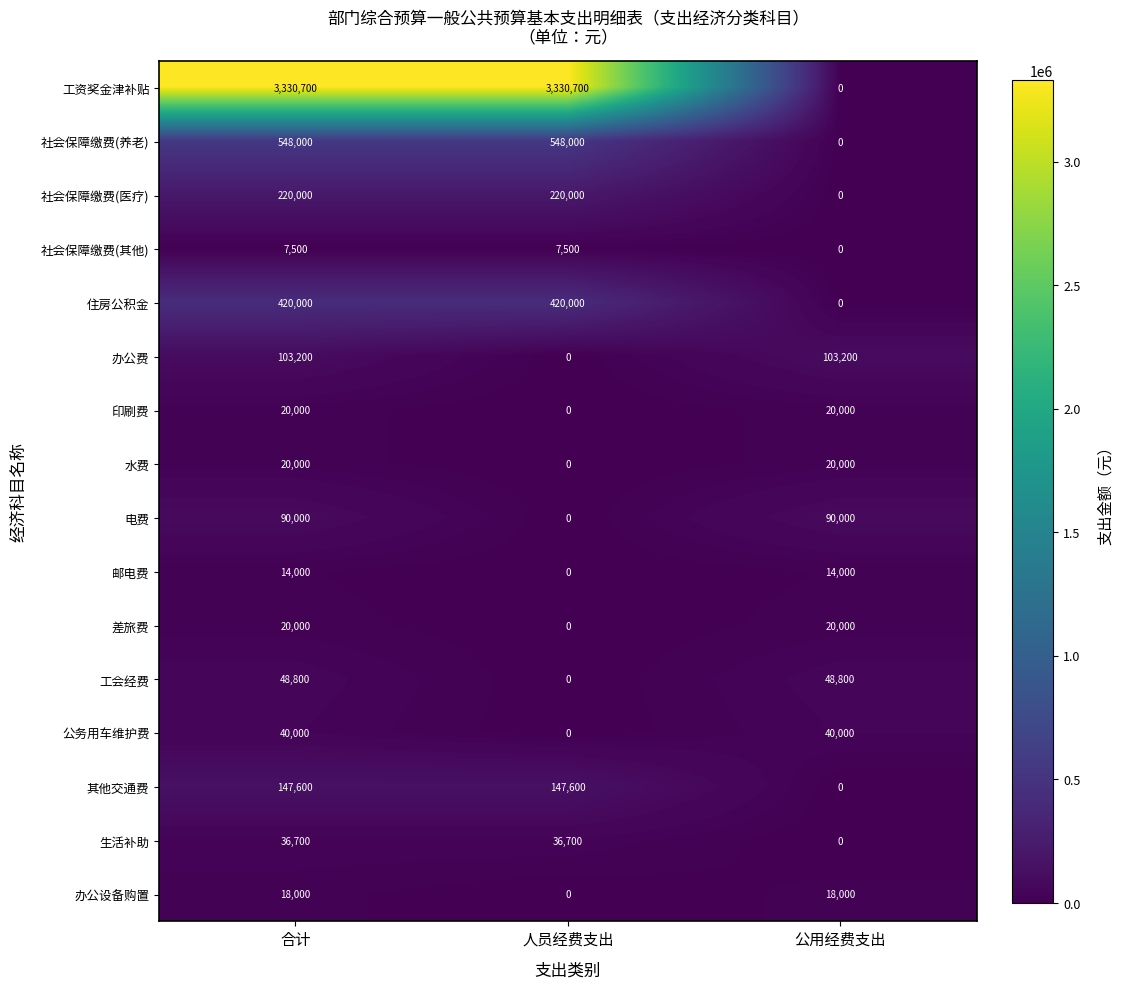

What value does the 差旅费 series have at 公用经费支出?

20000